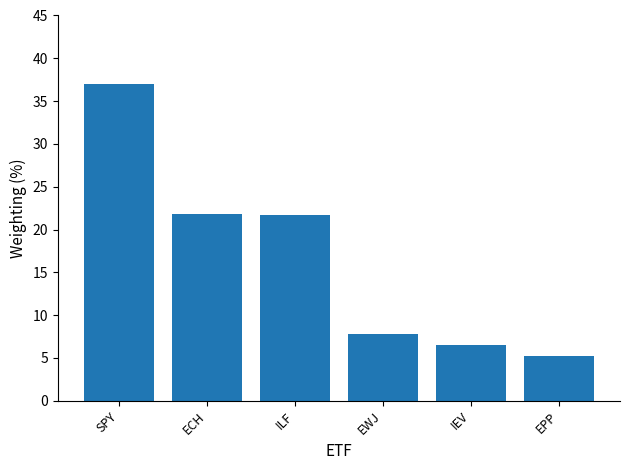

What is the difference between the values at EWJ and SPY?

29.2